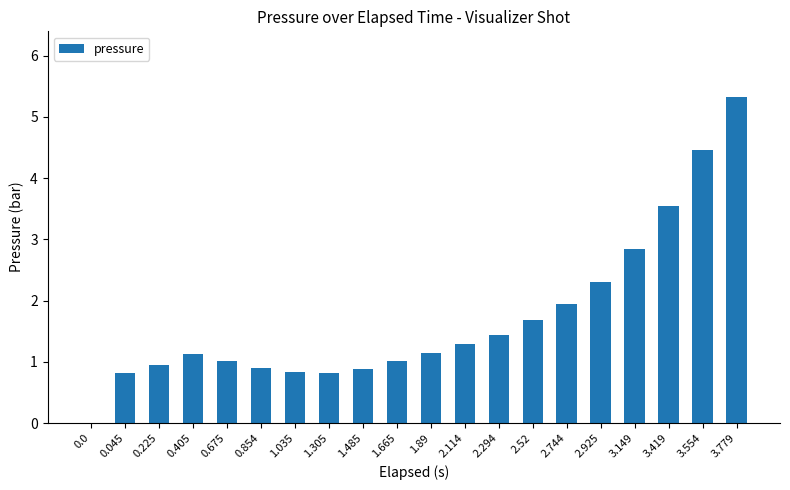

Are the bars horizontal?

No